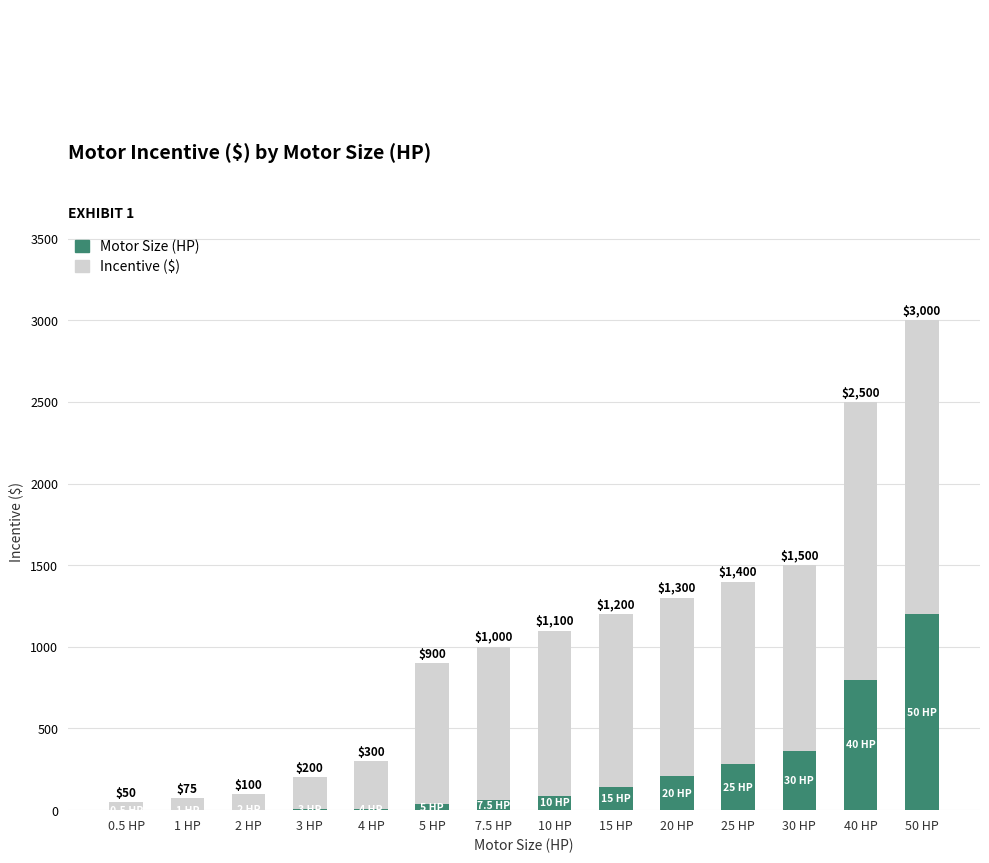

What are all the series names shown in the legend?

Motor Size (HP), Incentive ($)